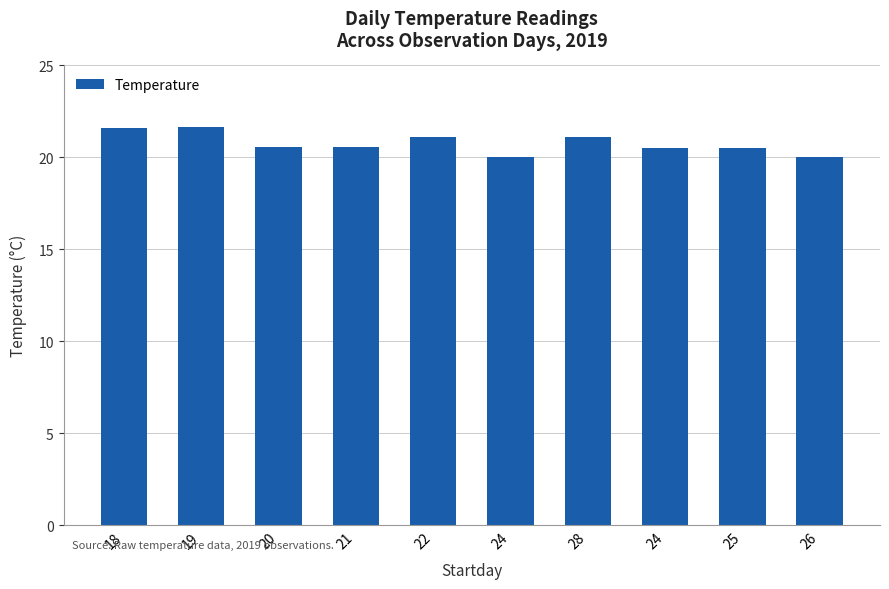

How many categories are shown in the chart?

10